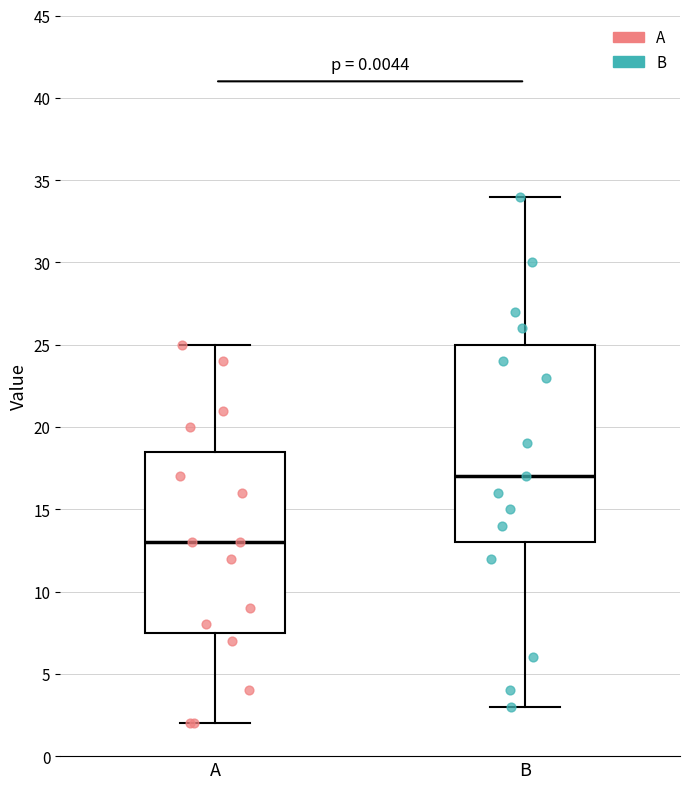

Comparing the boxes themselves (not the whiskers), which one is the tallest?

B